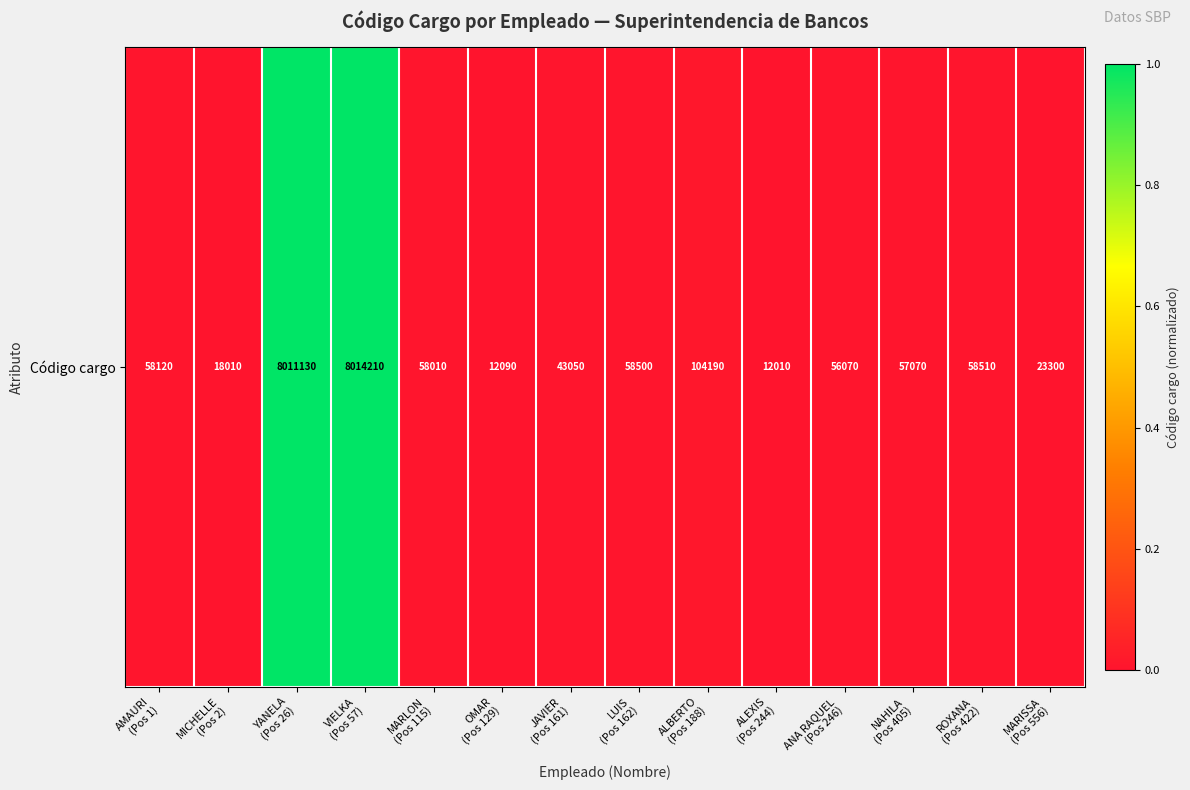

Where is the data nearest to the value 0?

ALEXIS
(Pos 244)